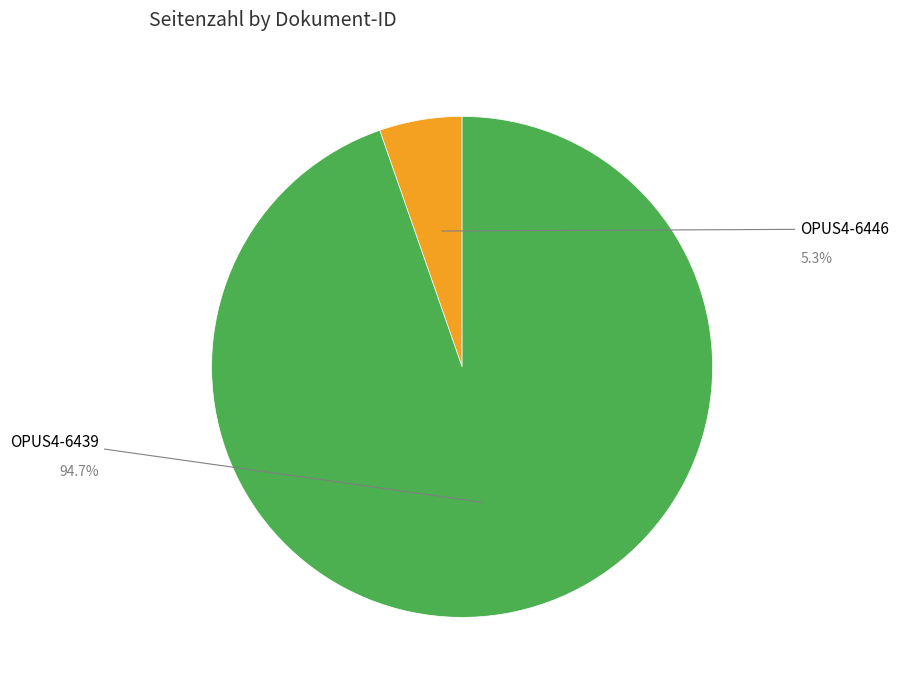

How many slices are in this pie chart?

2